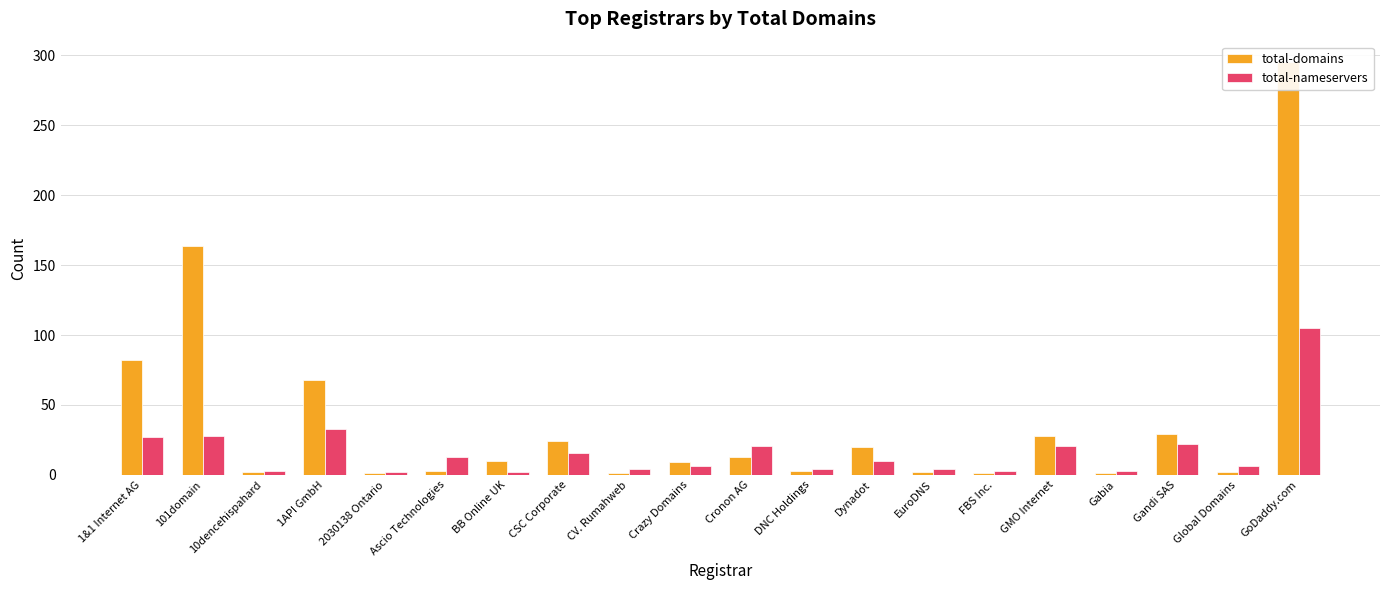

At which label does total-nameservers reach its peak?

GoDaddy.com